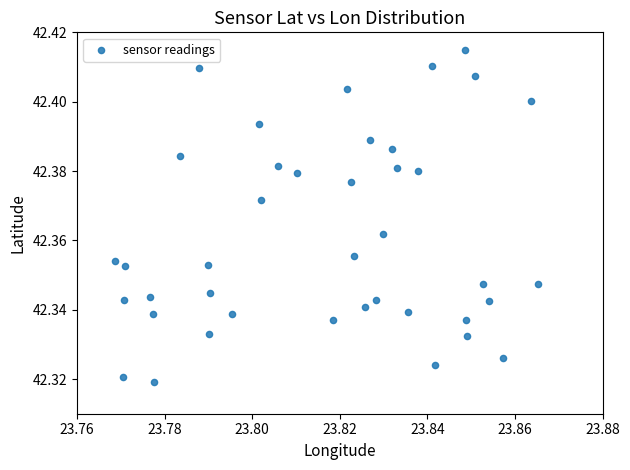

How many points are shown in the scatter plot?

40